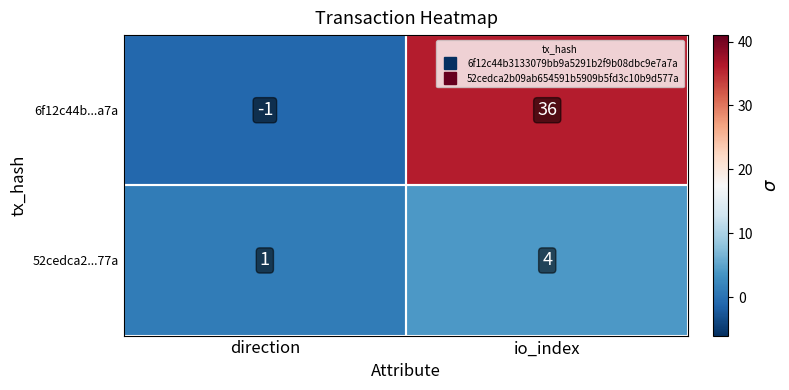

Which series has the largest total across all categories?

6f12c44b...a7a